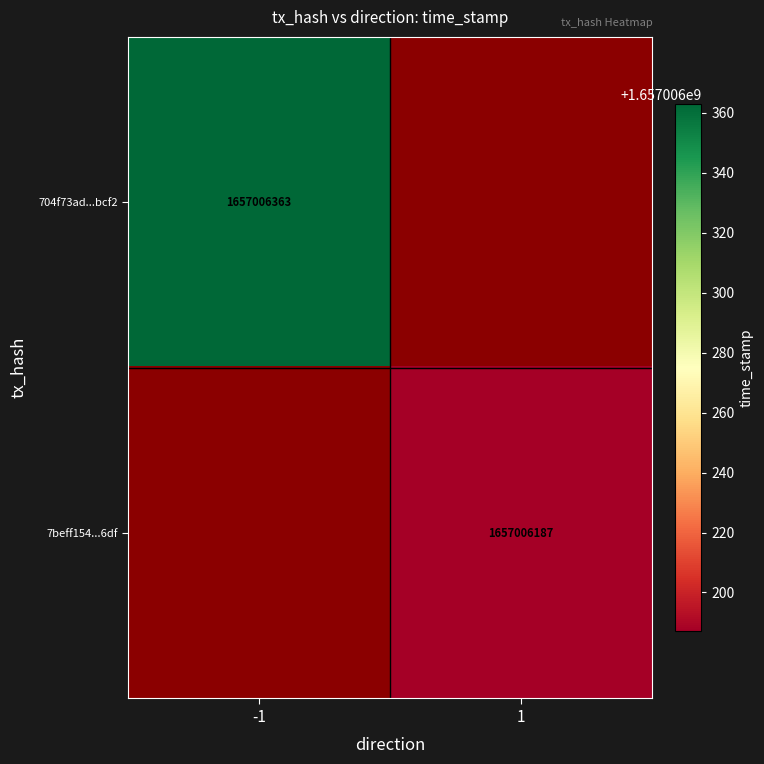

Is the value of 704f73ad41fee4d41878f06caa315c8cf10bcf2 at time_stamp greater than the value of 7beff1545e96375e29b02e49e13d8bac0d416df at time_stamp?

Yes